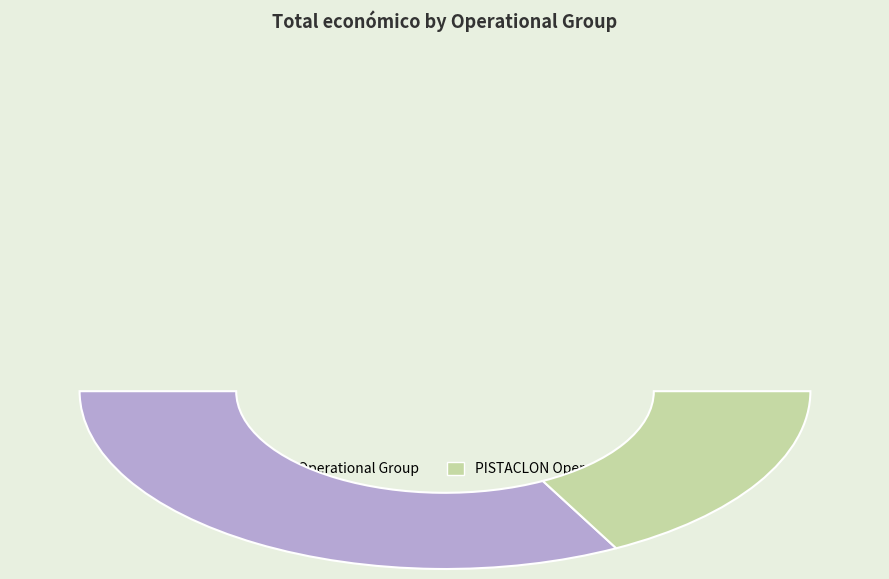

Approximately how many times larger is the value at DENORI Operational Group compared to PISTACLON Operational Group?

1.9